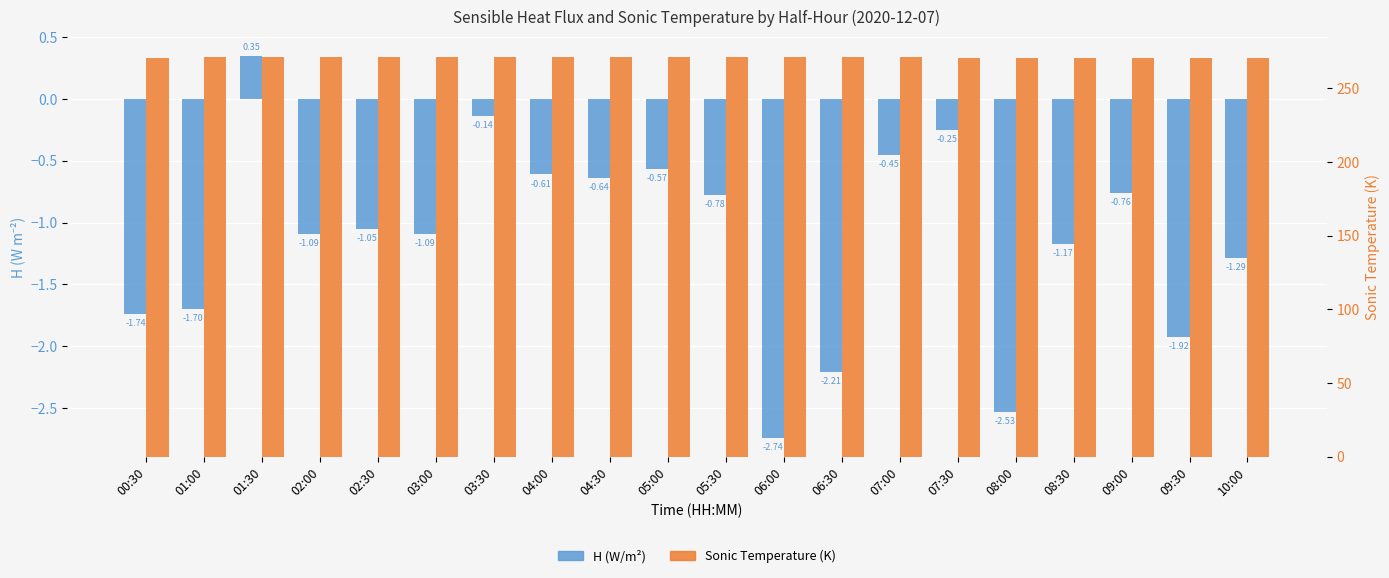

The value of H (W/m²) at 09:00 is -0.8. True or false?

True